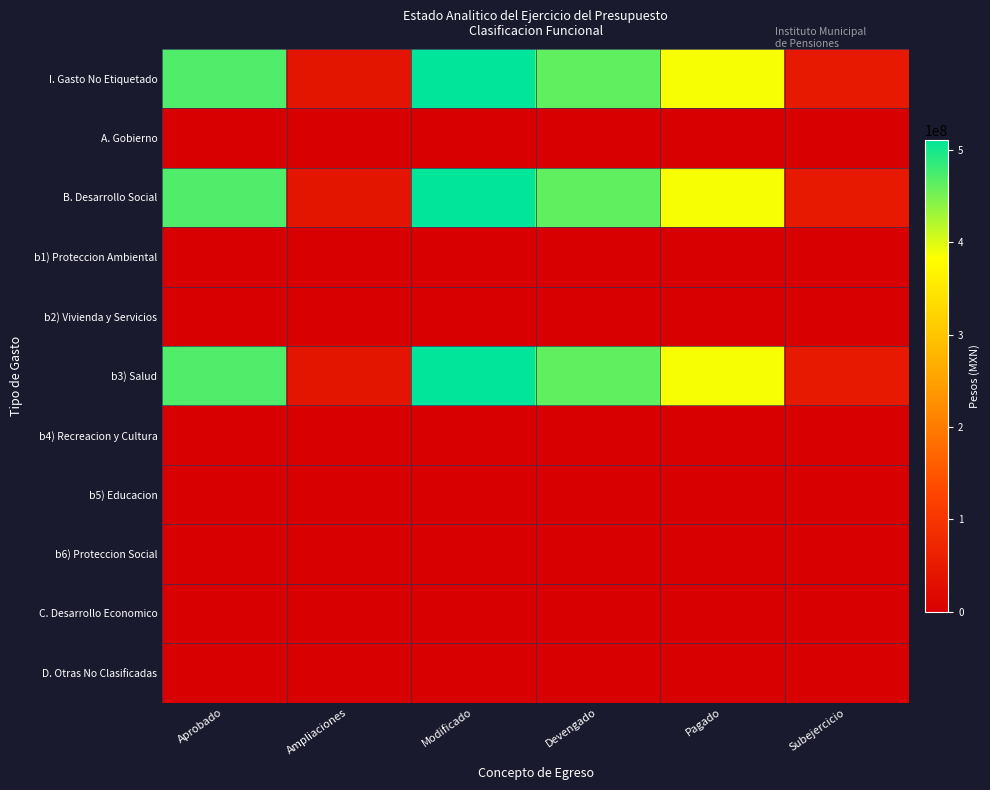

What is the maximum value shown in the chart?

510846174.8